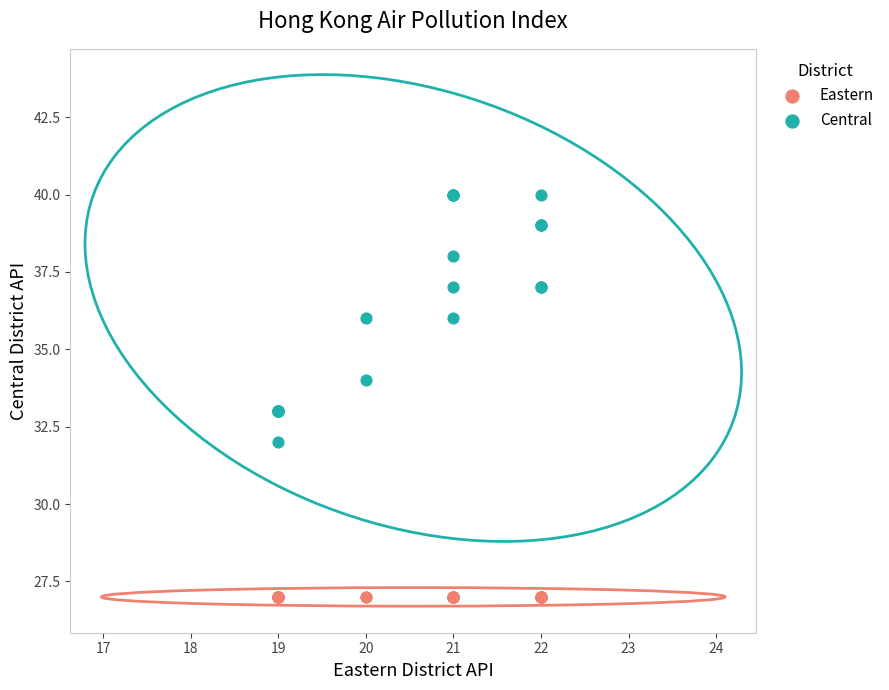

Which series reaches the minimum Y coordinate?

Eastern